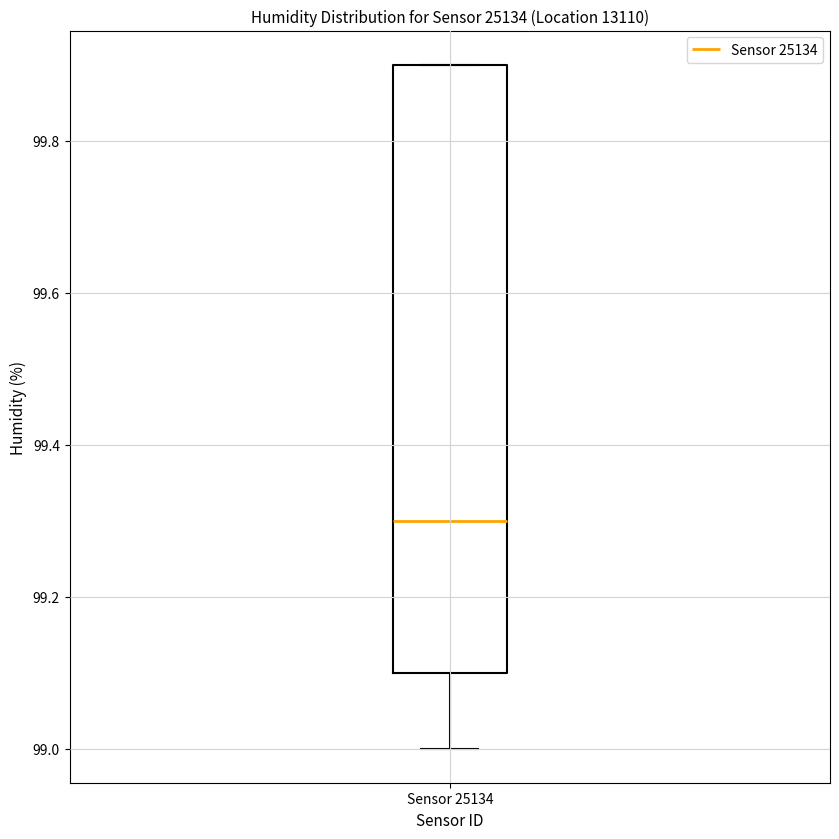

Read this box plot against the y-axis: the position of the median line, the range covered by the box, and the ends of both whiskers. The values are not printed on the chart, so give them approximately, as read against the axis.

median 99.3, box 99.1 to 99.9, whiskers 99.0 to 99.9